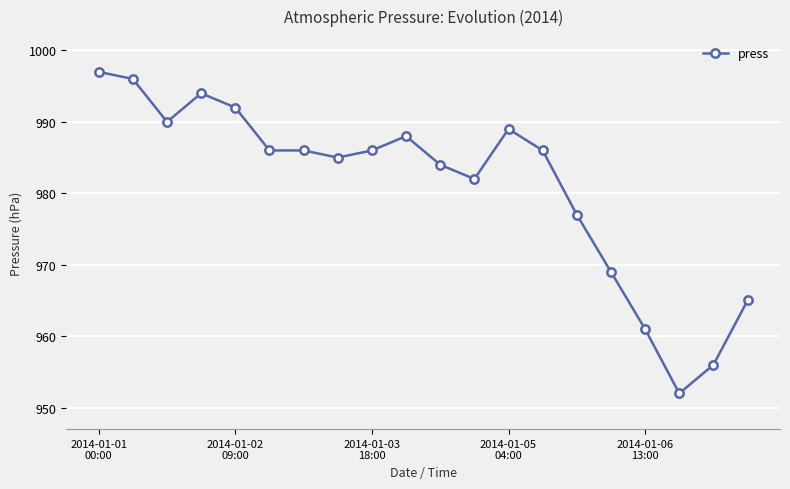

What is the smallest value displayed?

952